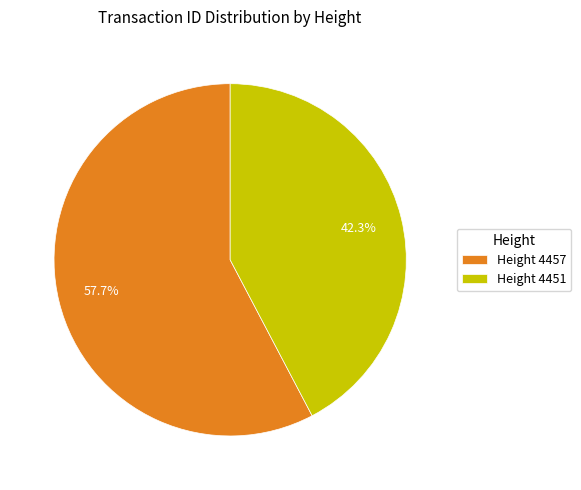

Combined, what portion of the pie is Height 4457 and Height 4451?

100.0%